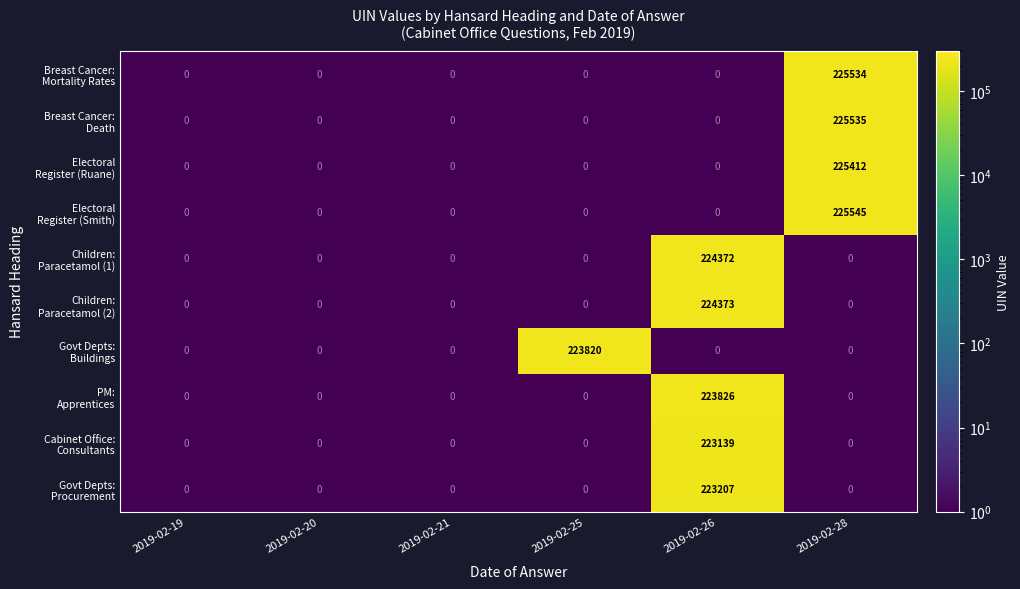

At how many categories does at least one series exceed 138058?

3